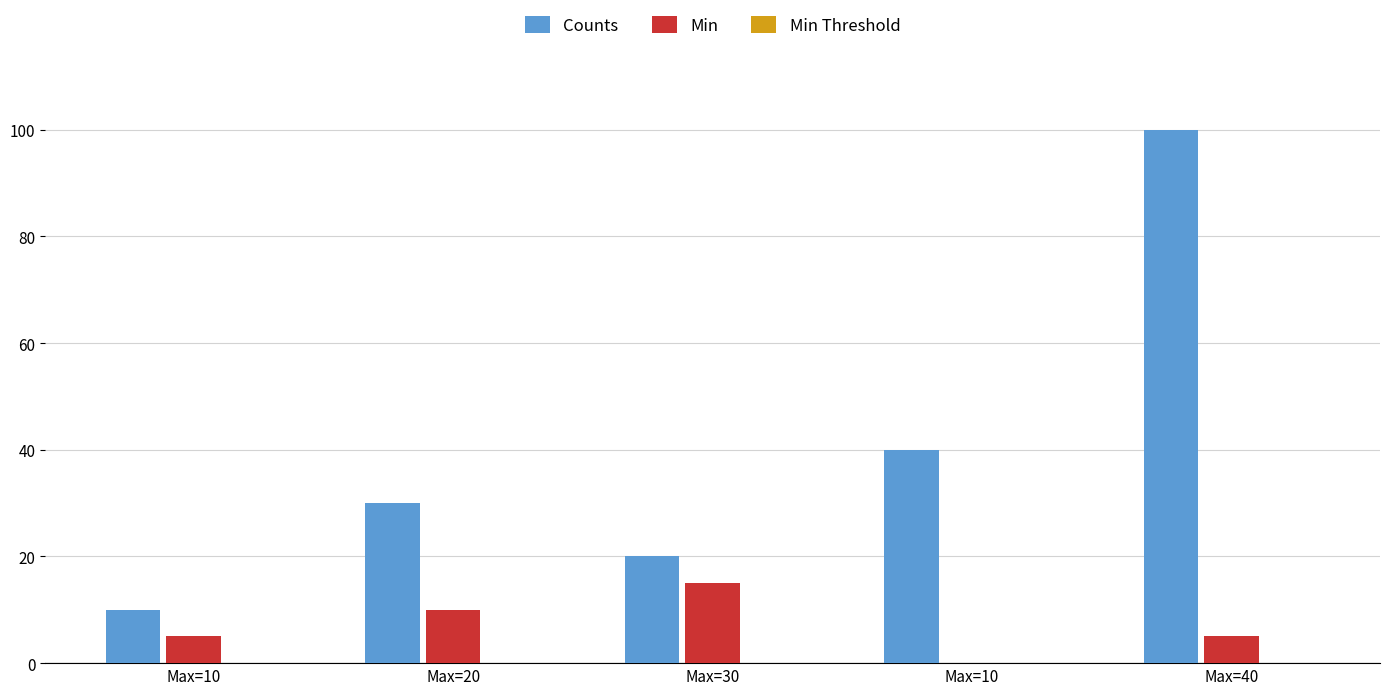

How many groups of bars are there?

5